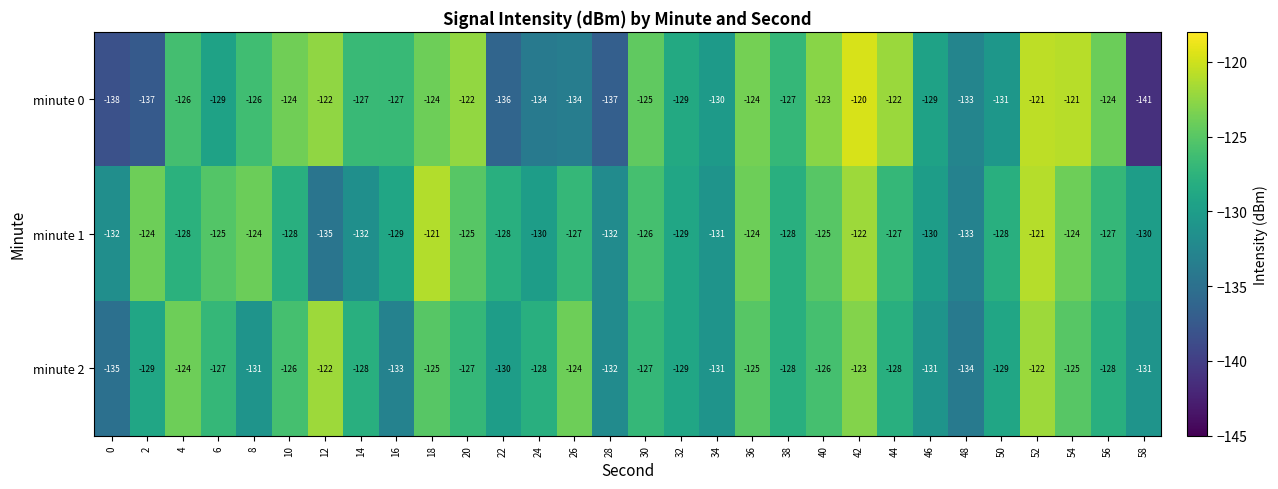

What is the difference between the highest and lowest values at 12?

13